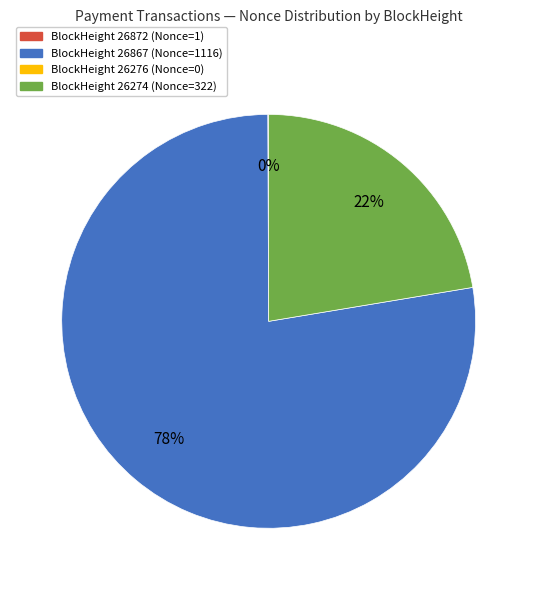

To the nearest percent, what is the average slice percentage?

33%